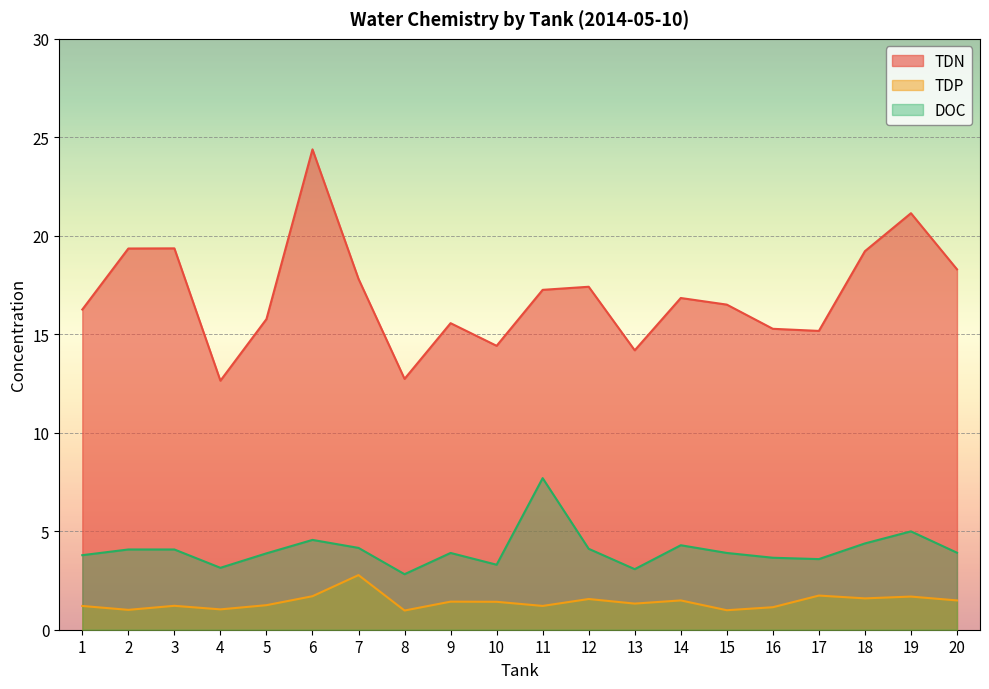

At which category does DOC reach its first local peak?

6